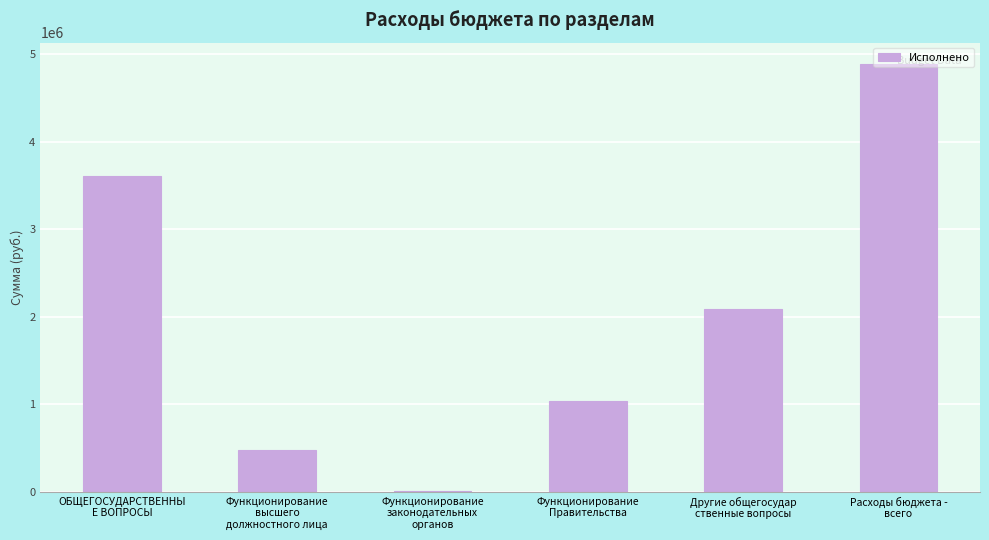

Count the number of data series in this chart.

1